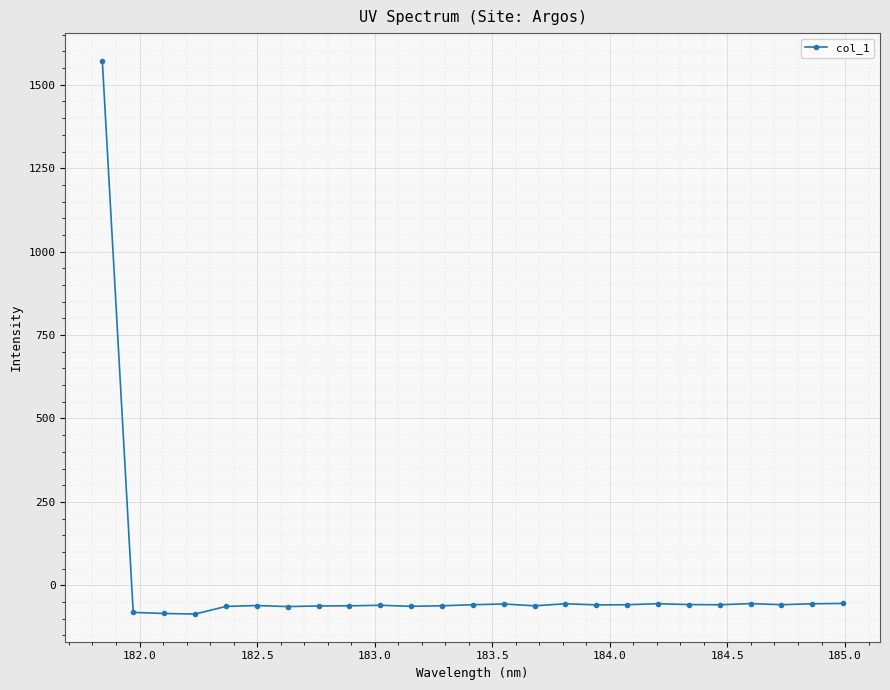

What is the difference between the maximum and minimum values?

1658.1